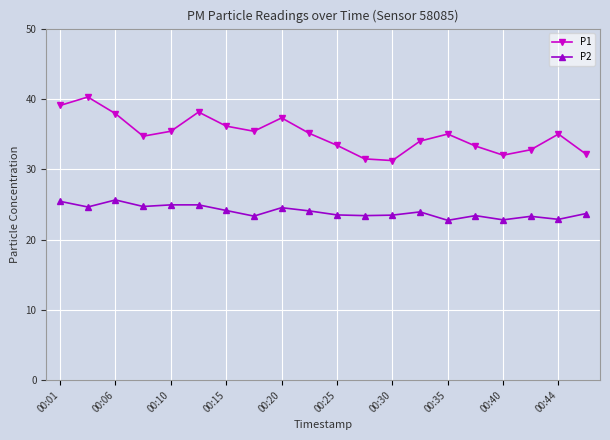

What is the value of the P1 point at the 11th from the left?

33.4